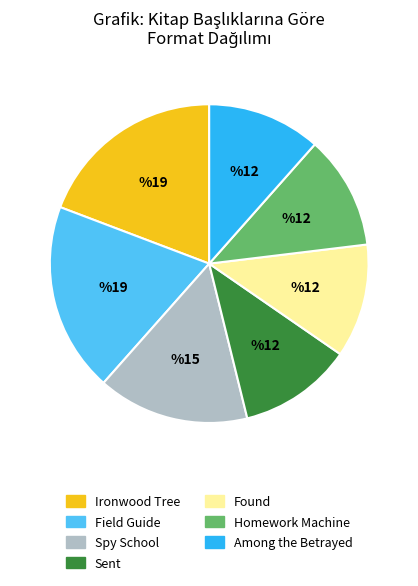

Does Spy School account for over 50% of the chart?

No